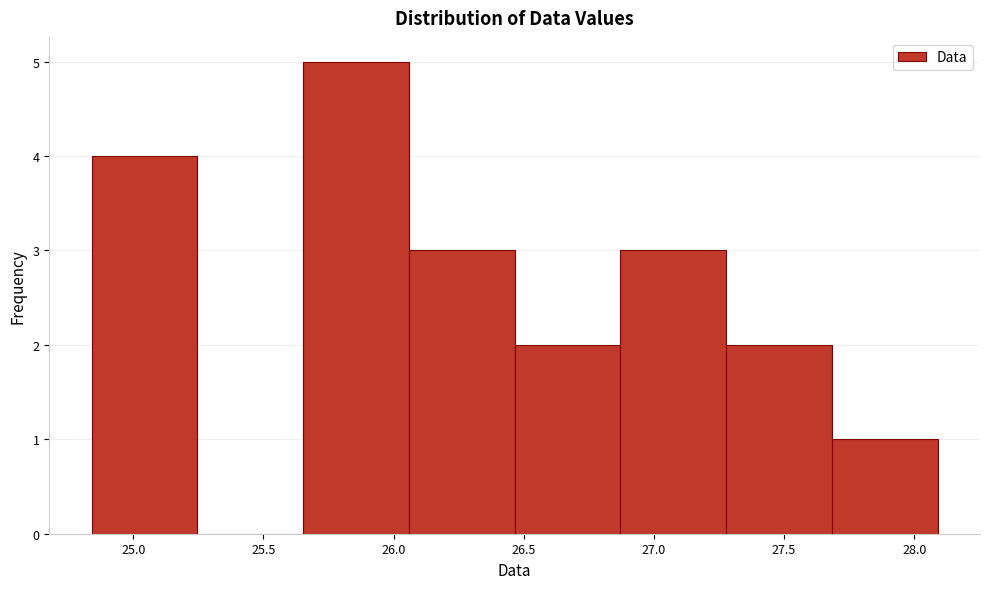

How tall is the bar that spans 24.85 to 25.25 on the x-axis? Neither the bar edges nor the heights are printed on the chart, so give them approximately, as read against the axes.

4